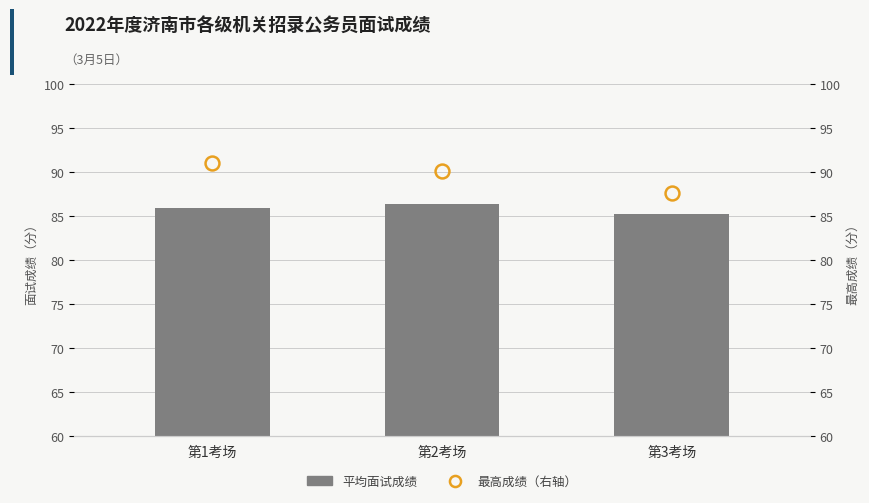

At how many categories does at least one series exceed 90?

2